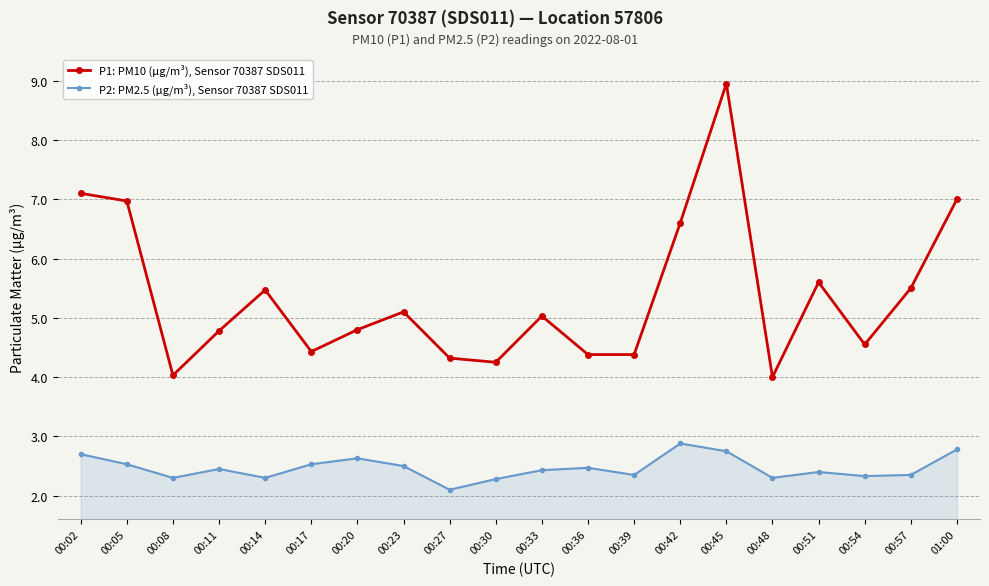

What is the minimum value shown in the chart?

2.1